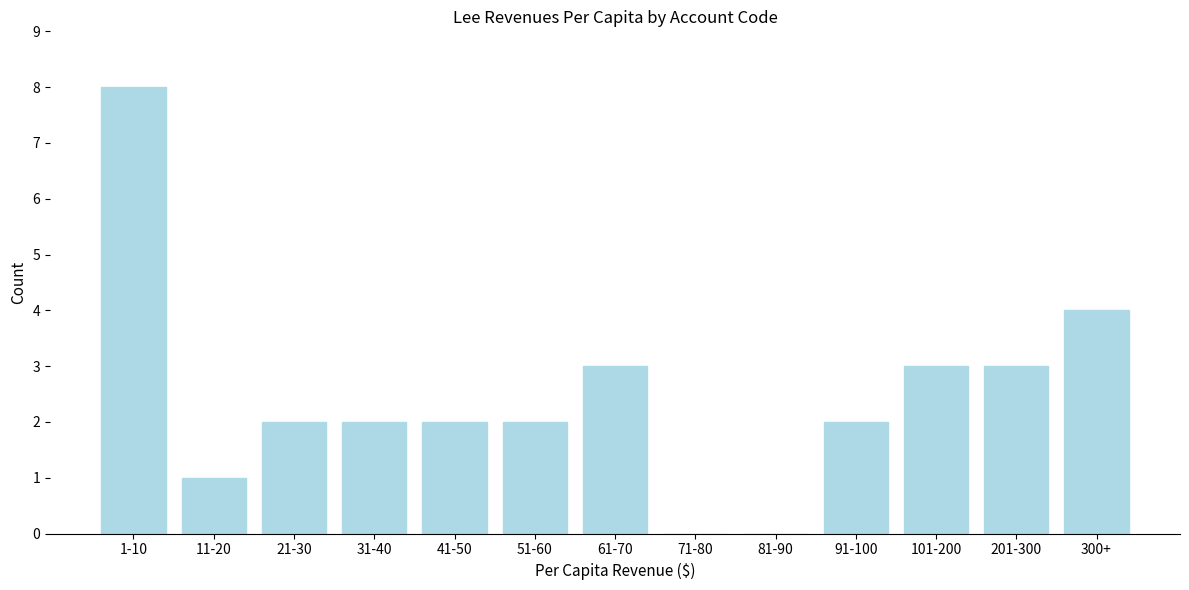

Reading left to right, list all the values displayed in this chart.

1-10=8	11-20=1	21-30=2	31-40=2	41-50=2	51-60=2	61-70=3	71-80=0	81-90=0	91-100=2	101-200=3	201-300=3	300+=4